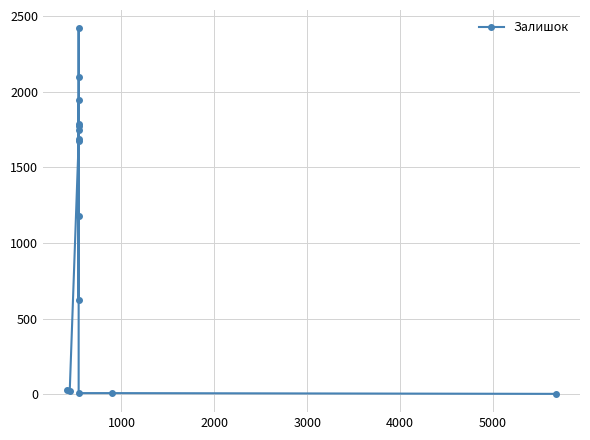

Is this an area chart (filled region under the line)?

No